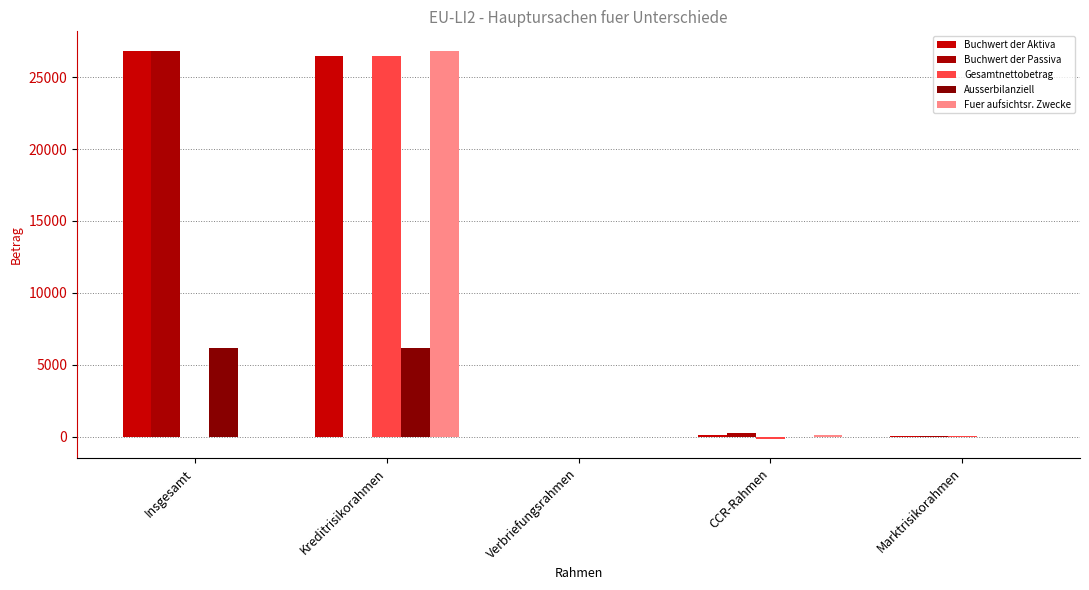

Count the number of data series in this chart.

5